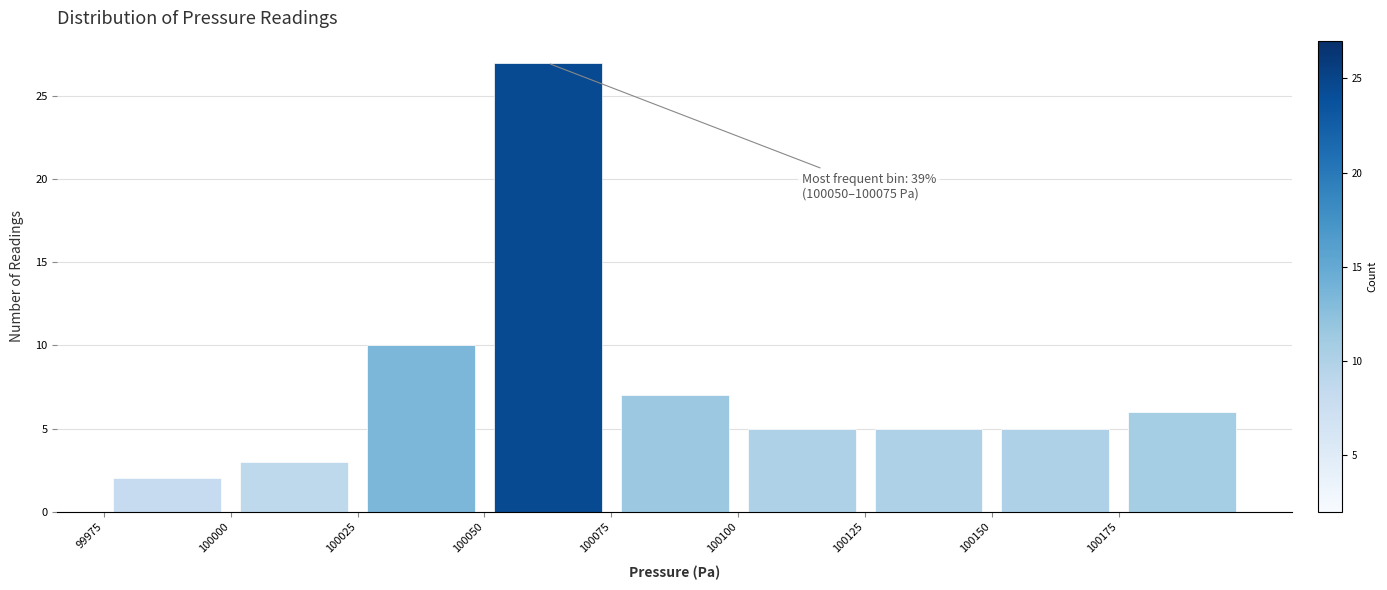

Over which range of the x-axis is the bar tallest?

100050 to 100075